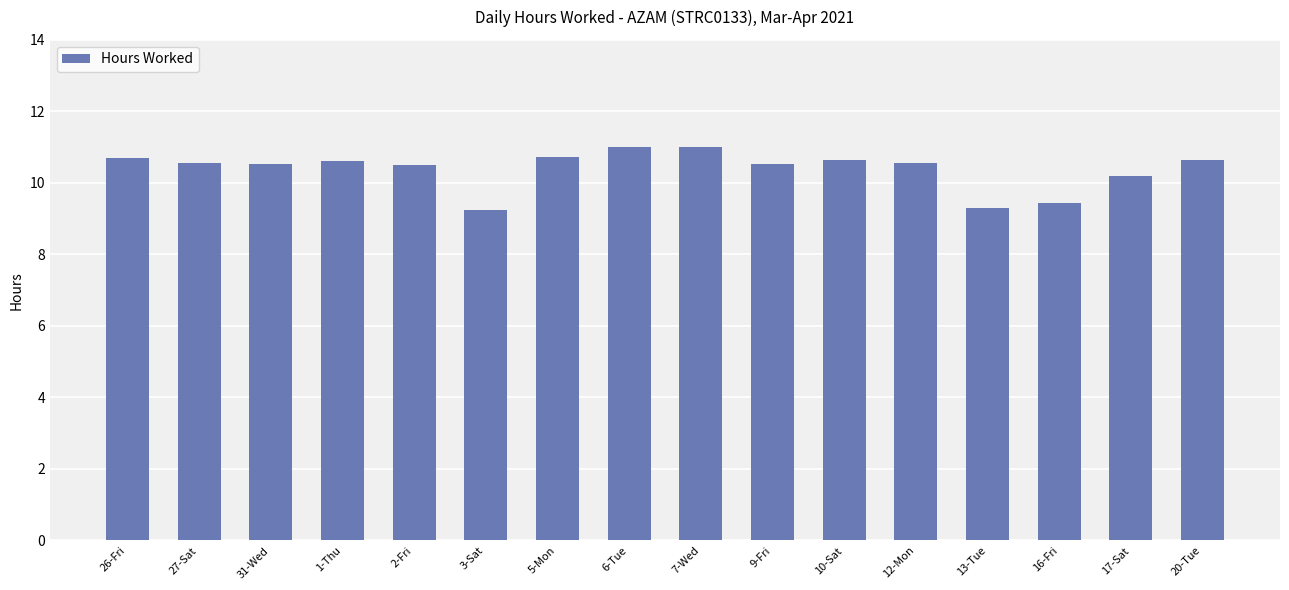

How many series are shown in this chart?

1